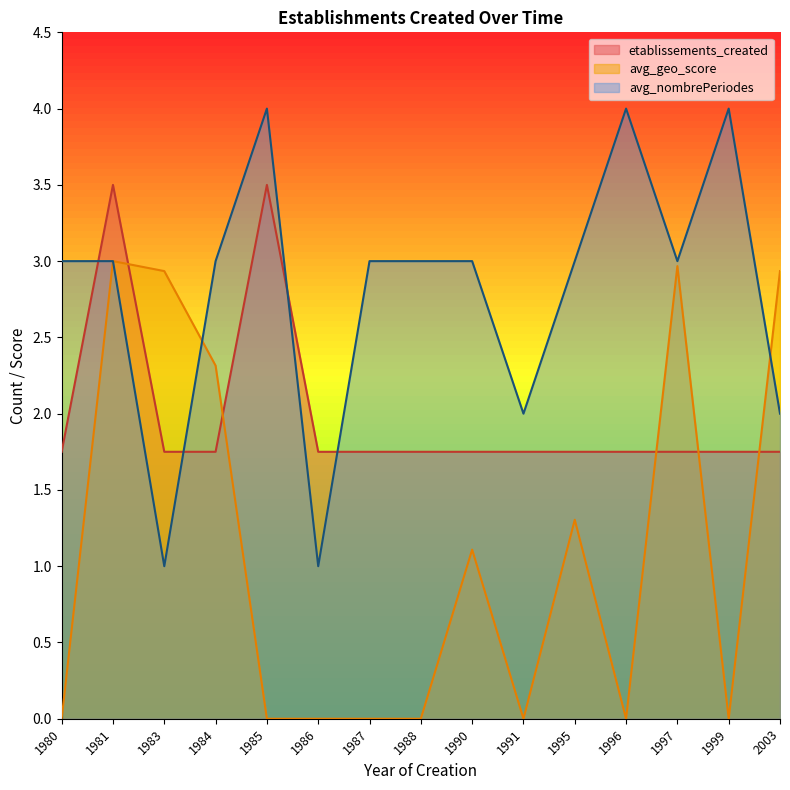

What is the maximum value for avg_nombrePeriodes?

4.0